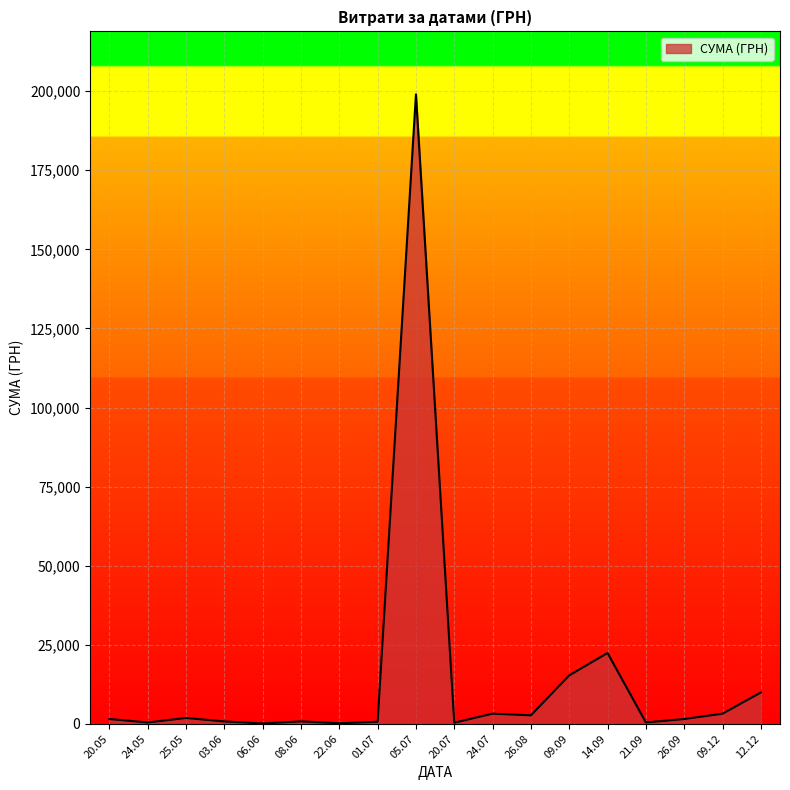

What is the difference between the maximum and minimum values?

198880.0